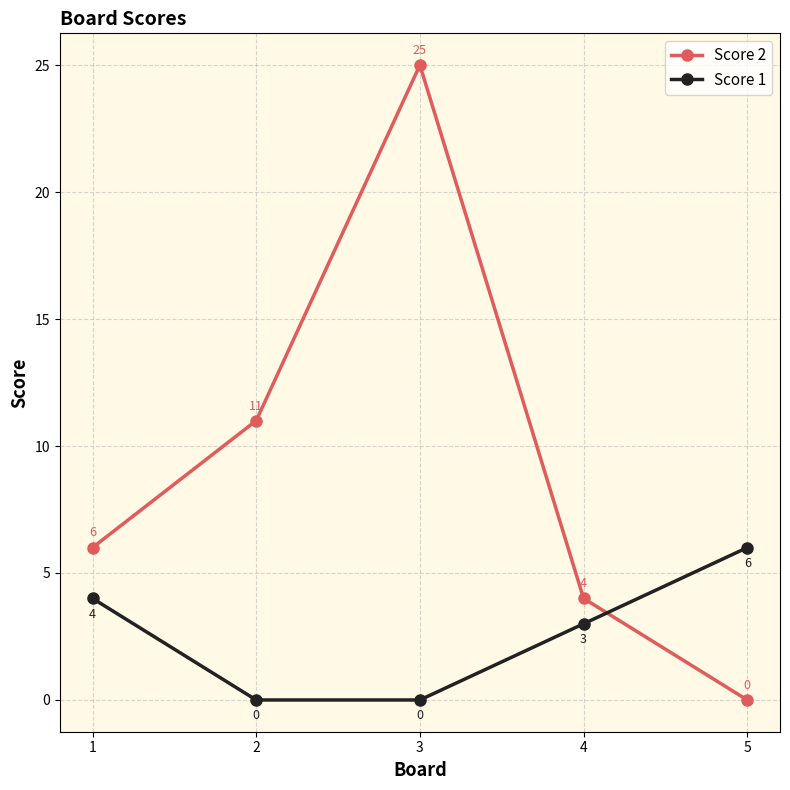

At which label does Score 2 reach its peak?

3